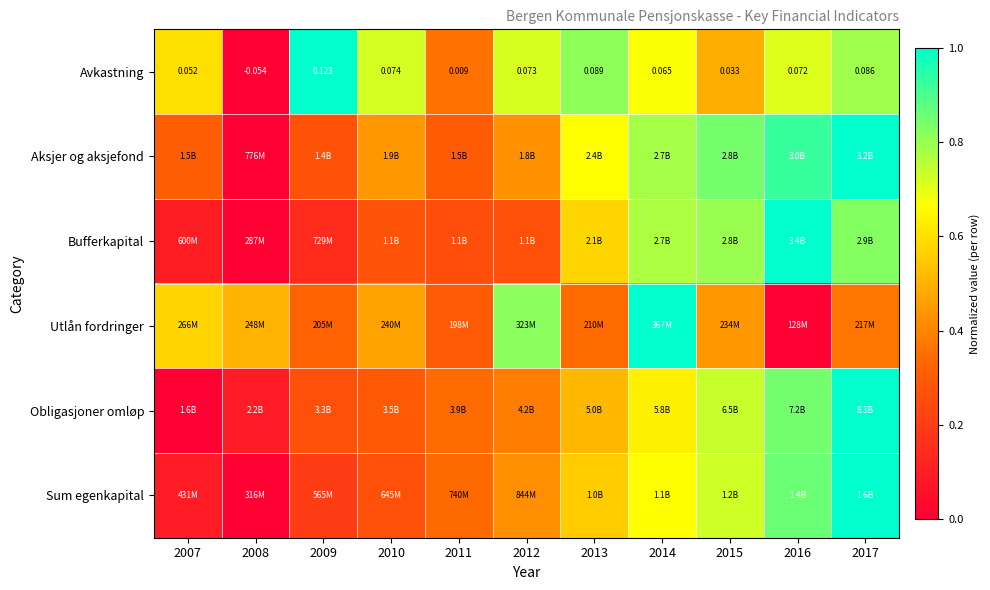

How many data points in Avkastning are above 0?

10